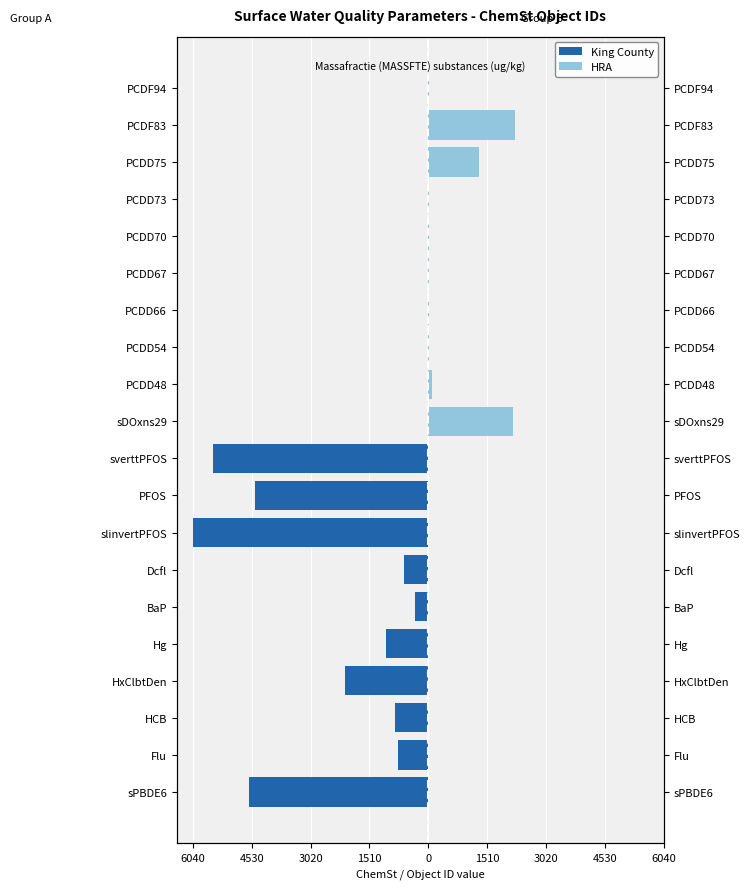

Reading right to left, extract all data points from this chart.

King County: 0	0	0	0	0	0	0	0	0	0	-5518	-4445	-6040	-629	-346	-1097	-2146	-861	-775	-4592
HRA: 25	2228	1289	11	22	20	14	24	90	2160	0	0	0	0	0	0	0	0	0	0